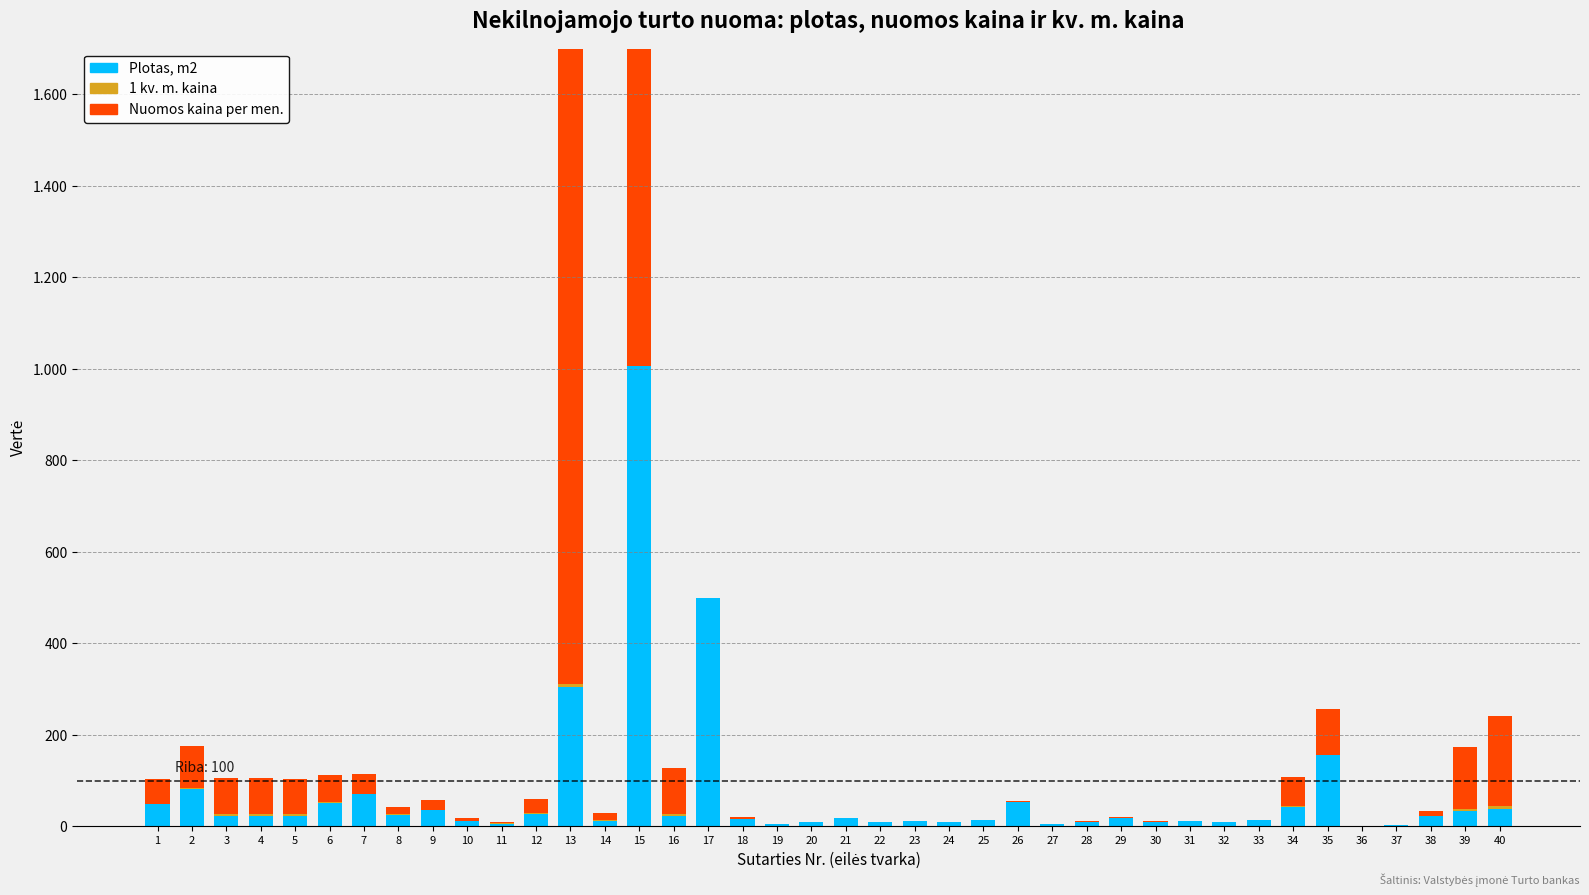

The 1 kv. m. kaina series shows 4.7 at 3. True or false?

False